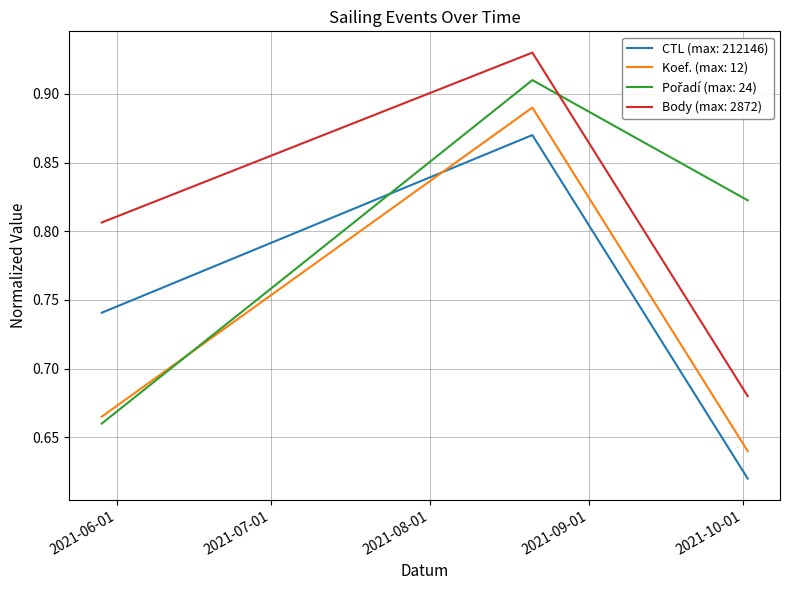

Does the chart have visible grid lines?

Yes